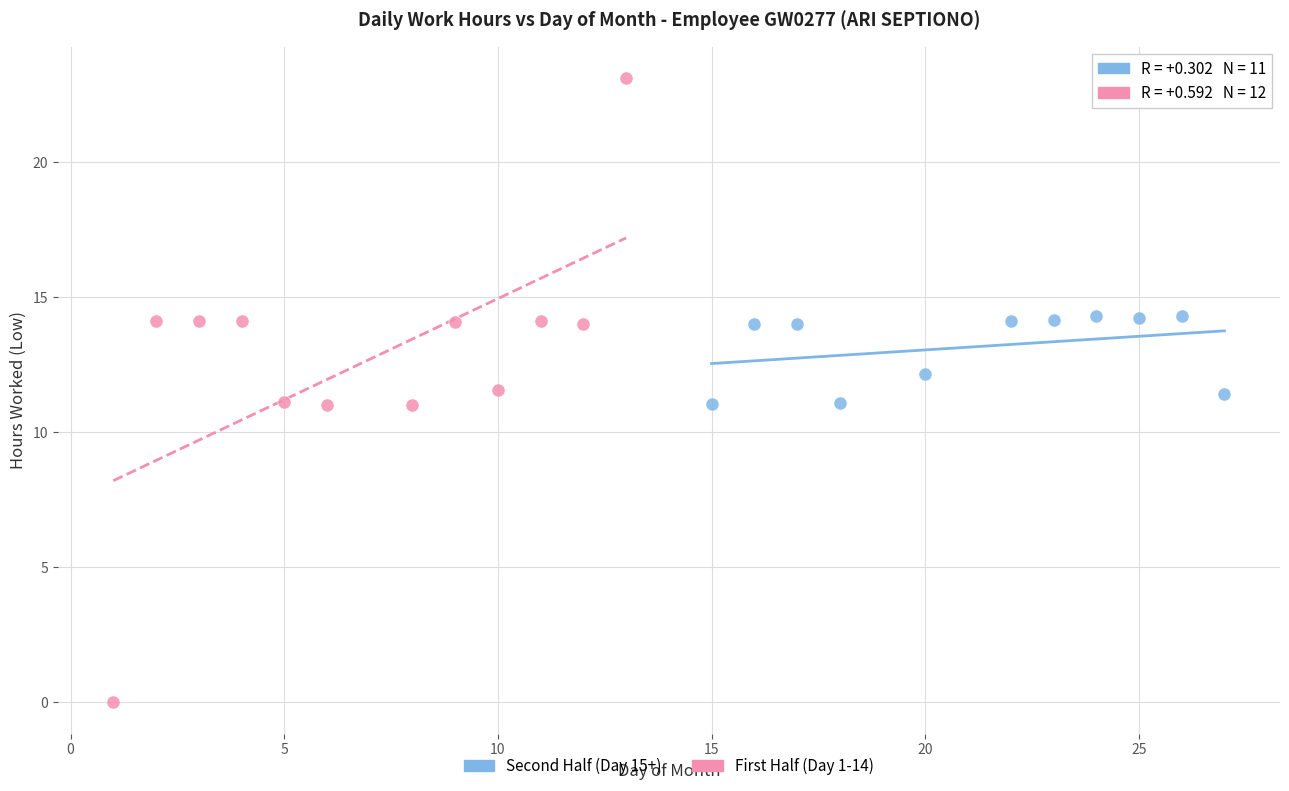

Which series contains the highest Y value?

First Half (Day 1-14)